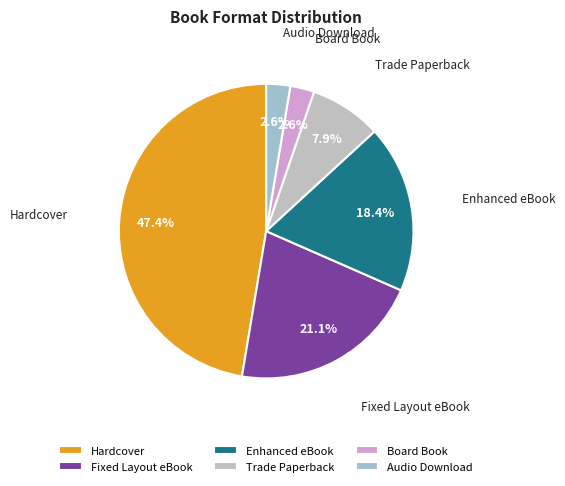

To the nearest percent, what is the difference between the largest and smallest slice percentages?

45%